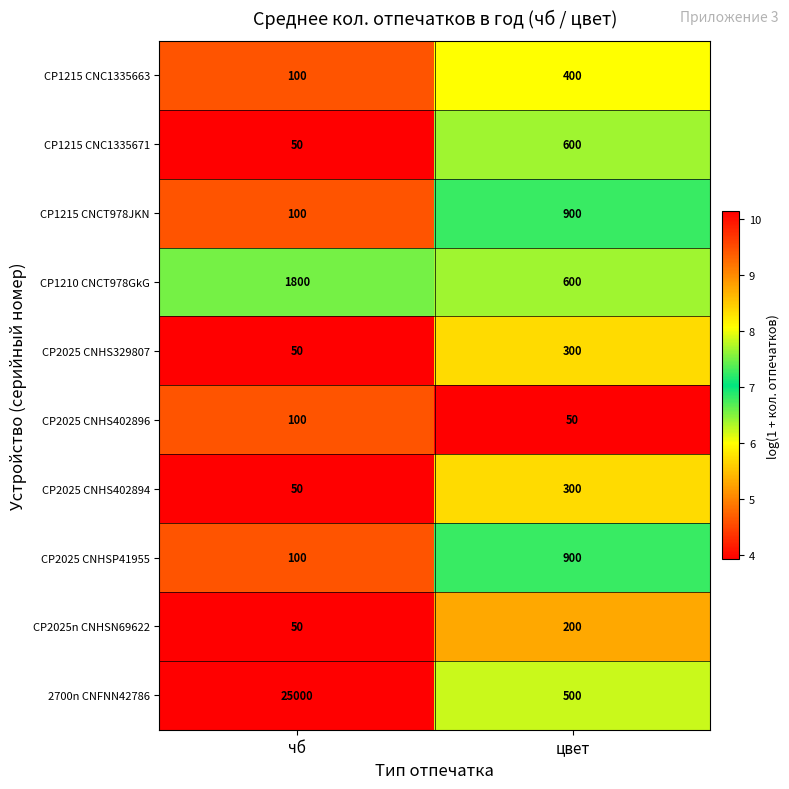

Which series has the largest total across all categories?

2700n CNFNN42786